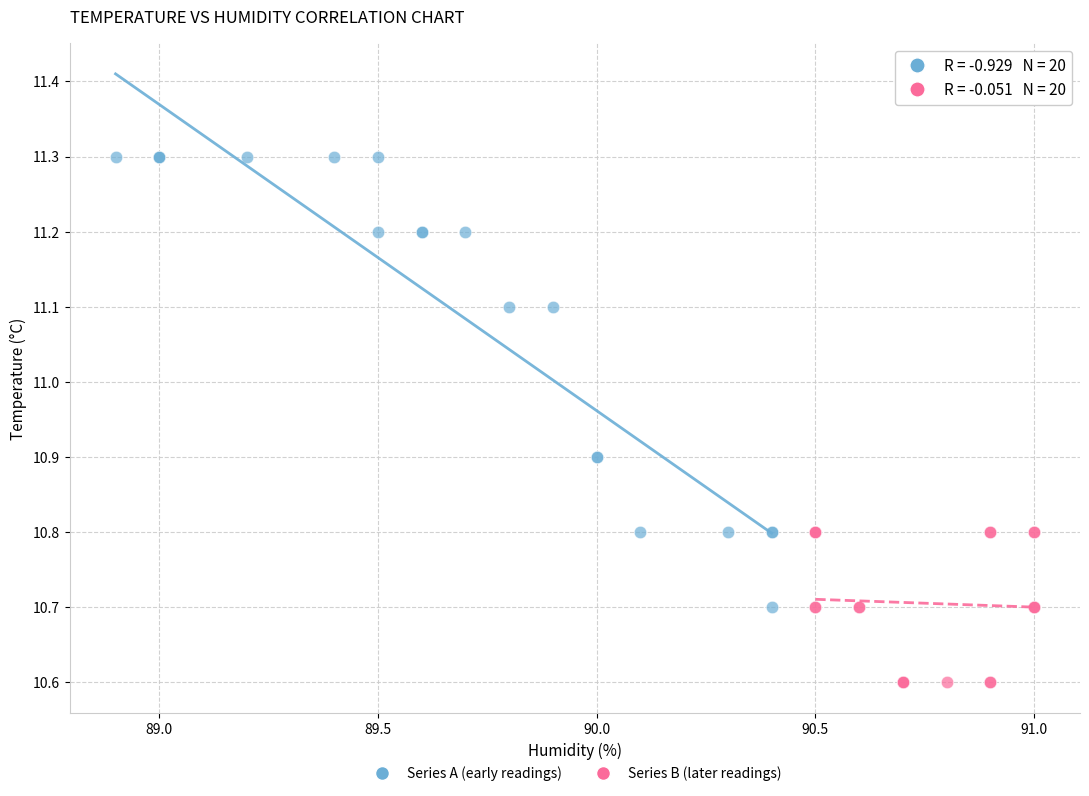

Which series has the largest Y range (max minus min)?

Series A (early readings)